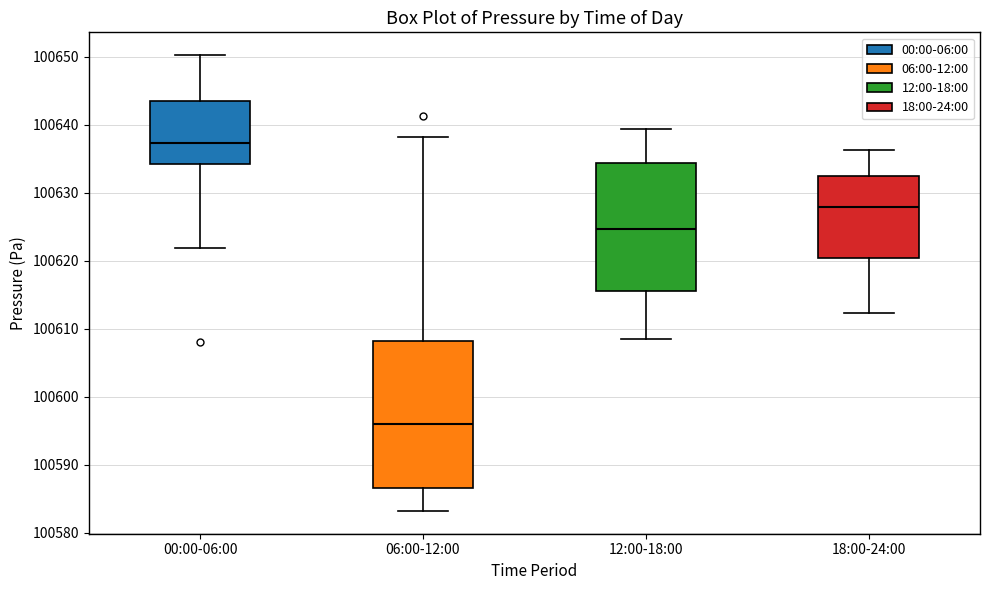

Where does the upper whisker of the box for 18:00-24:00 end on the y-axis? The values are not printed on the chart, so give them approximately, as read against the axis.

100636